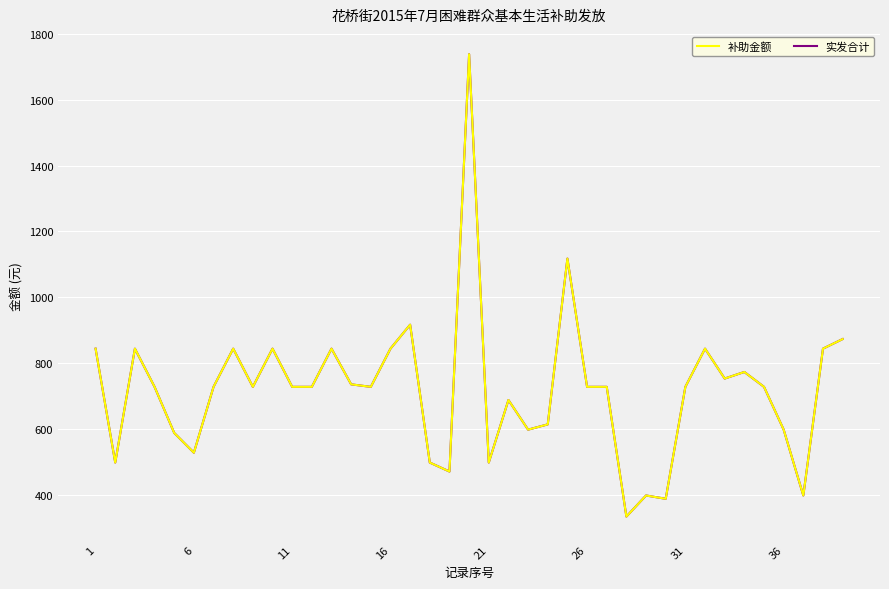

Does the chart have visible grid lines?

Yes